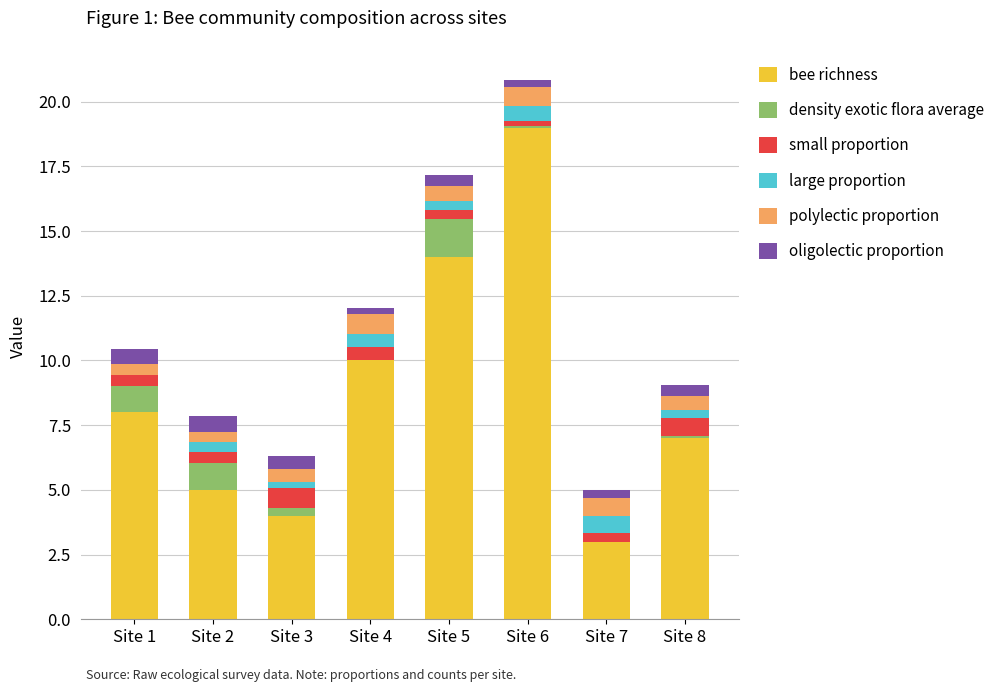

Are the bars grouped side by side (vs. stacked)?

No